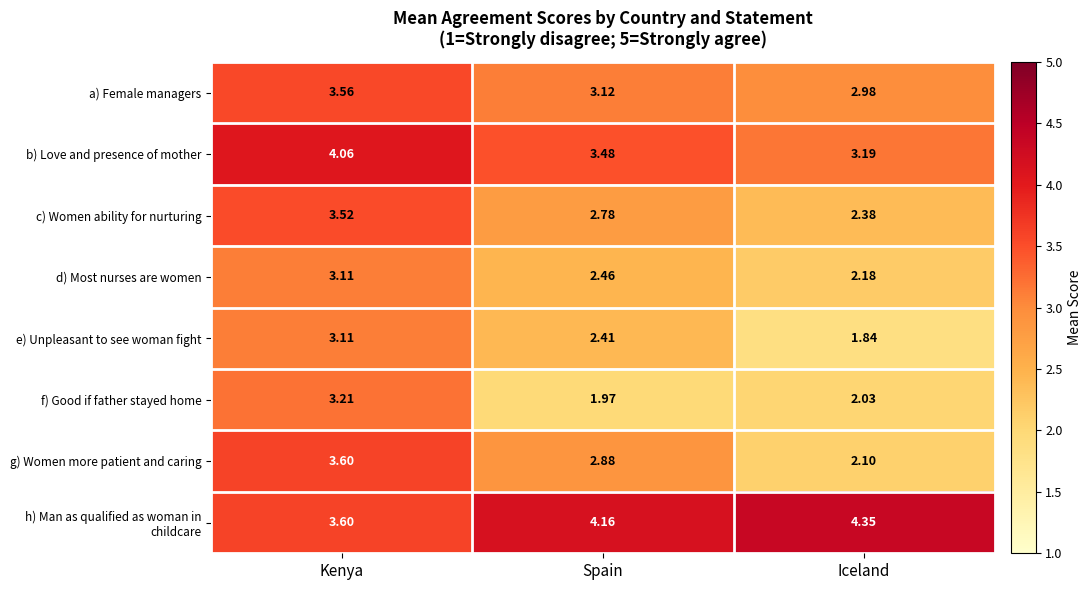

What is the total value across all series at Spain?

23.3